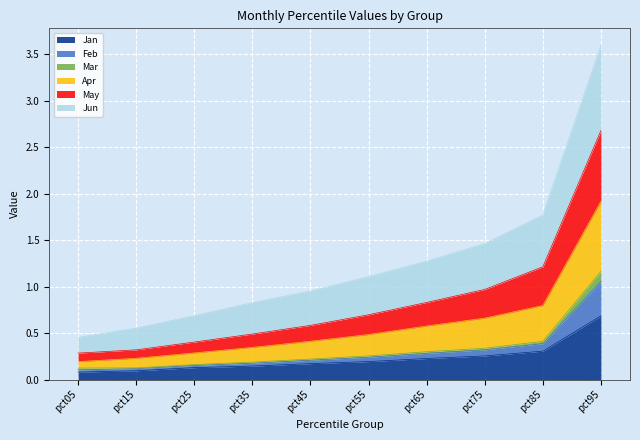

Which category has the highest value in the Jan series?

pct95